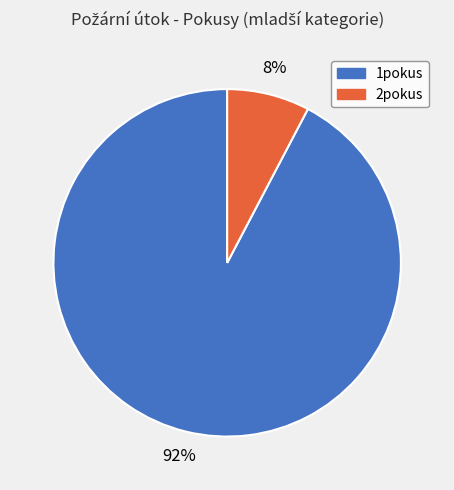

Rank the categories by value from highest to lowest.

1pokus, 2pokus